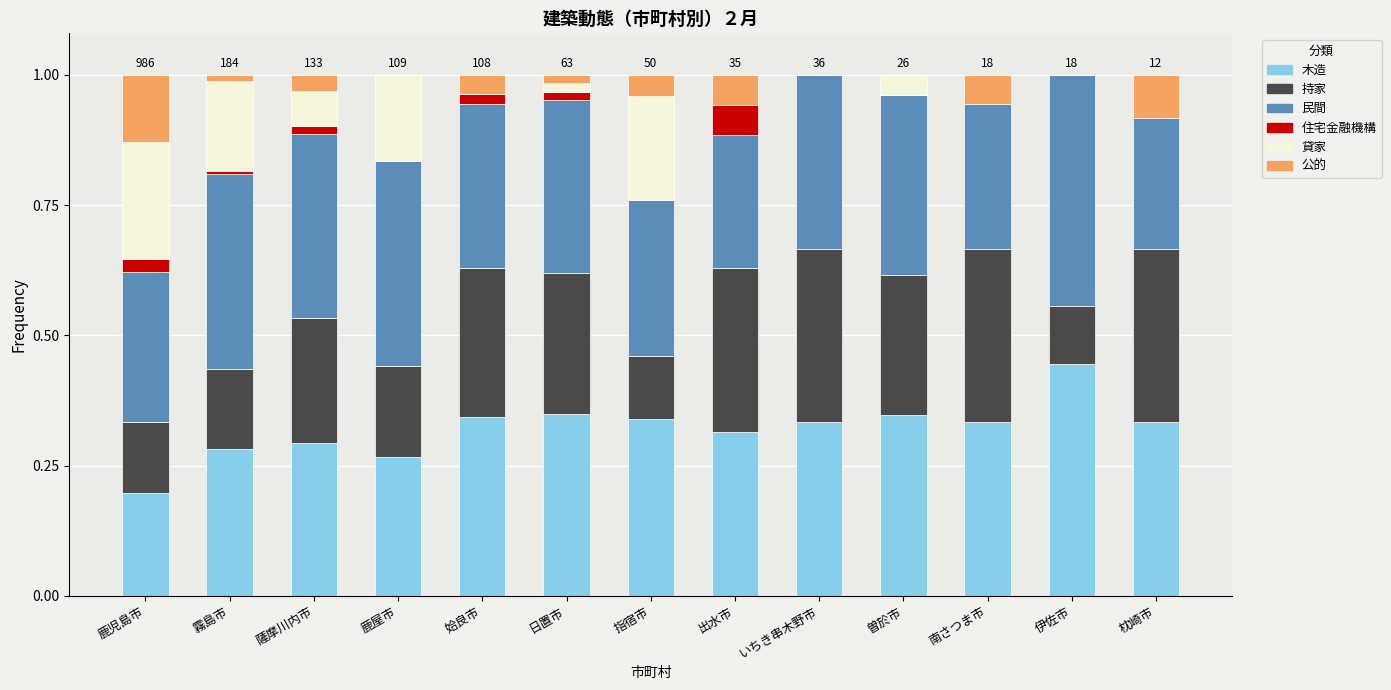

What is the total value across all series at 出水市?

1.0